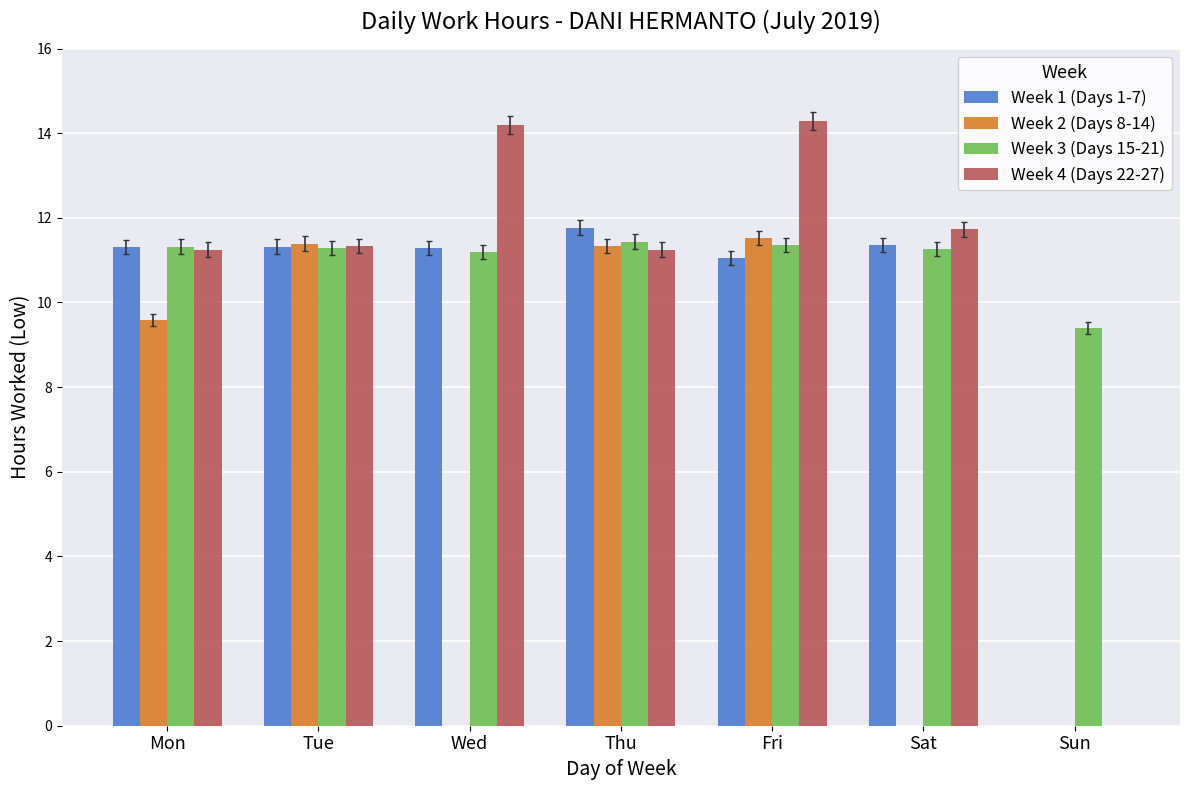

How many groups of bars are there?

7